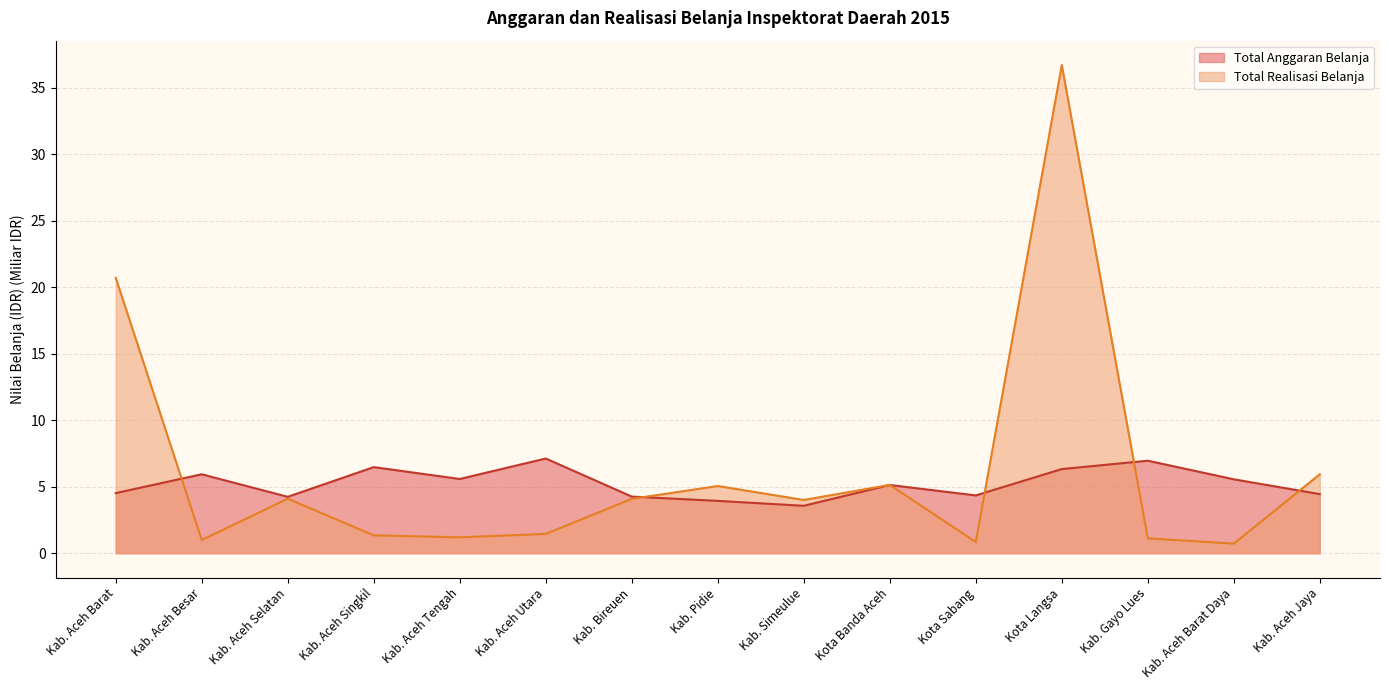

Count the number of categories in the chart.

15